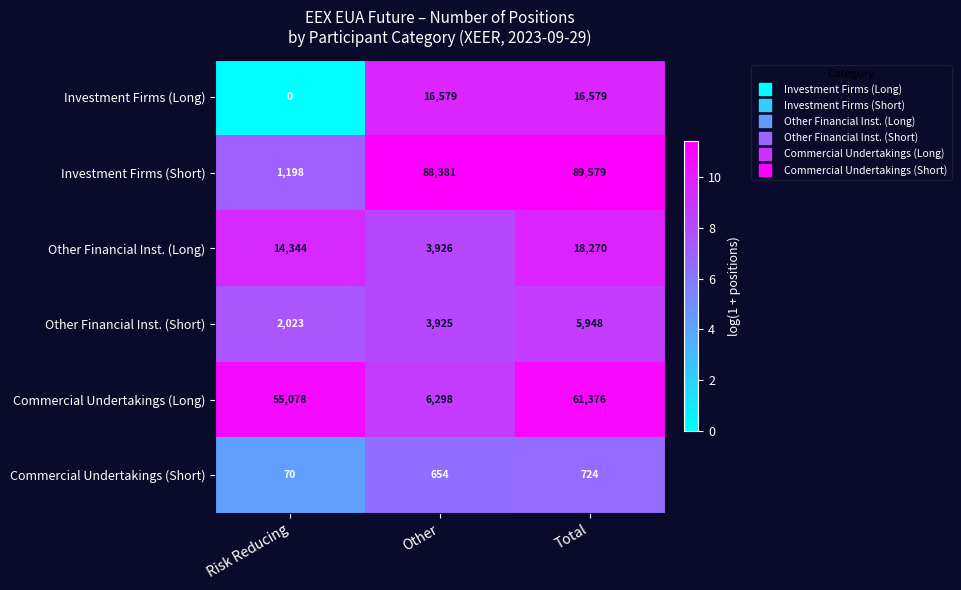

Rank the series by their maximum value, from highest to lowest.

Investment Firms (Short), Commercial Undertakings (Long), Other Financial Inst. (Long), Investment Firms (Long), Other Financial Inst. (Short), Commercial Undertakings (Short)